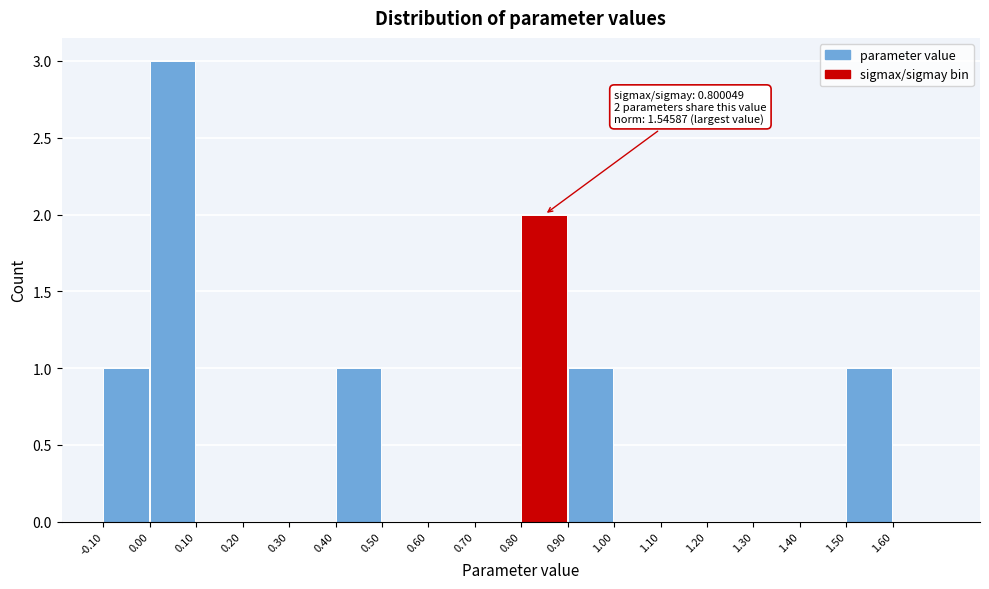

Over which range of the x-axis is the bar tallest?

0.0 to 0.1